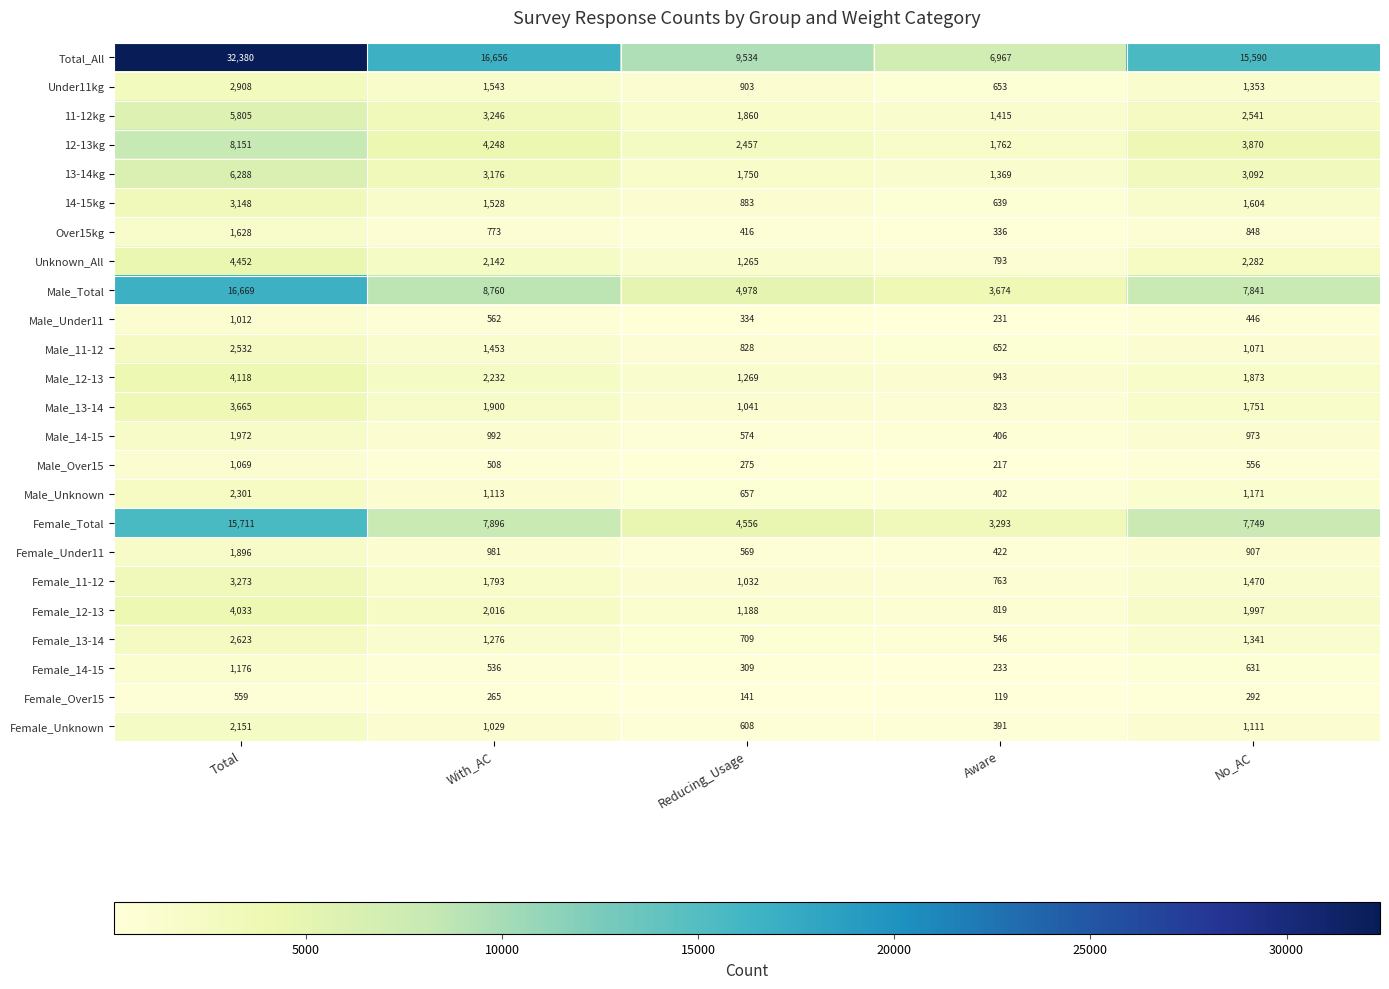

Rank the series at Total from lowest to highest value.

Female_Over15, Male_Under11, Male_Over15, Female_14-15, Over15kg, Female_Under11, Male_14-15, Female_Unknown, Male_Unknown, Male_11-12, Female_13-14, Under11kg, 14-15kg, Female_11-12, Male_13-14, Female_12-13, Male_12-13, Unknown_All, 11-12kg, 13-14kg, 12-13kg, Female_Total, Male_Total, Total_All